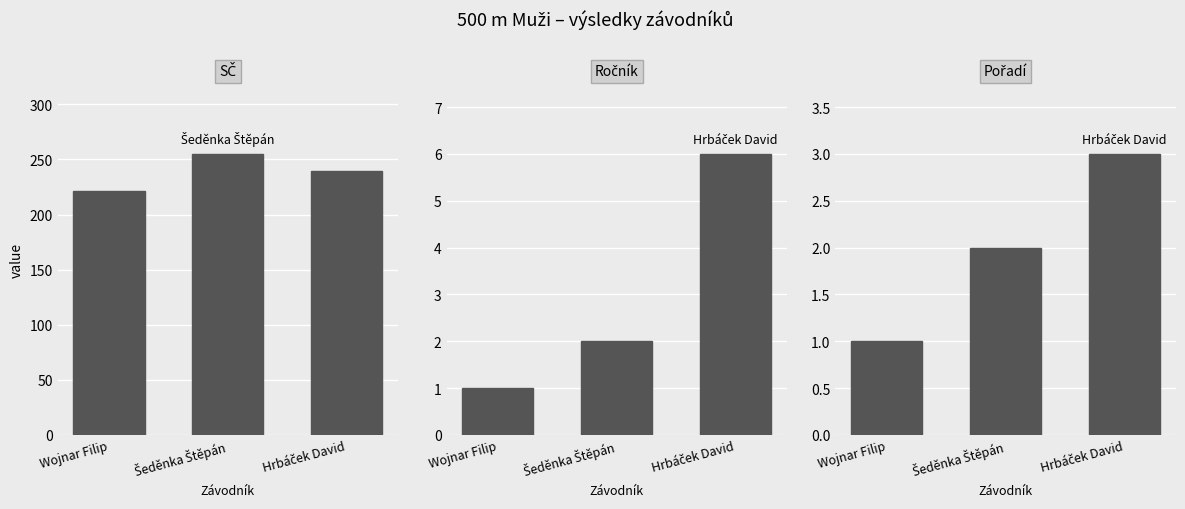

The value of Ročník at Wojnar Filip is 1. True or false?

False